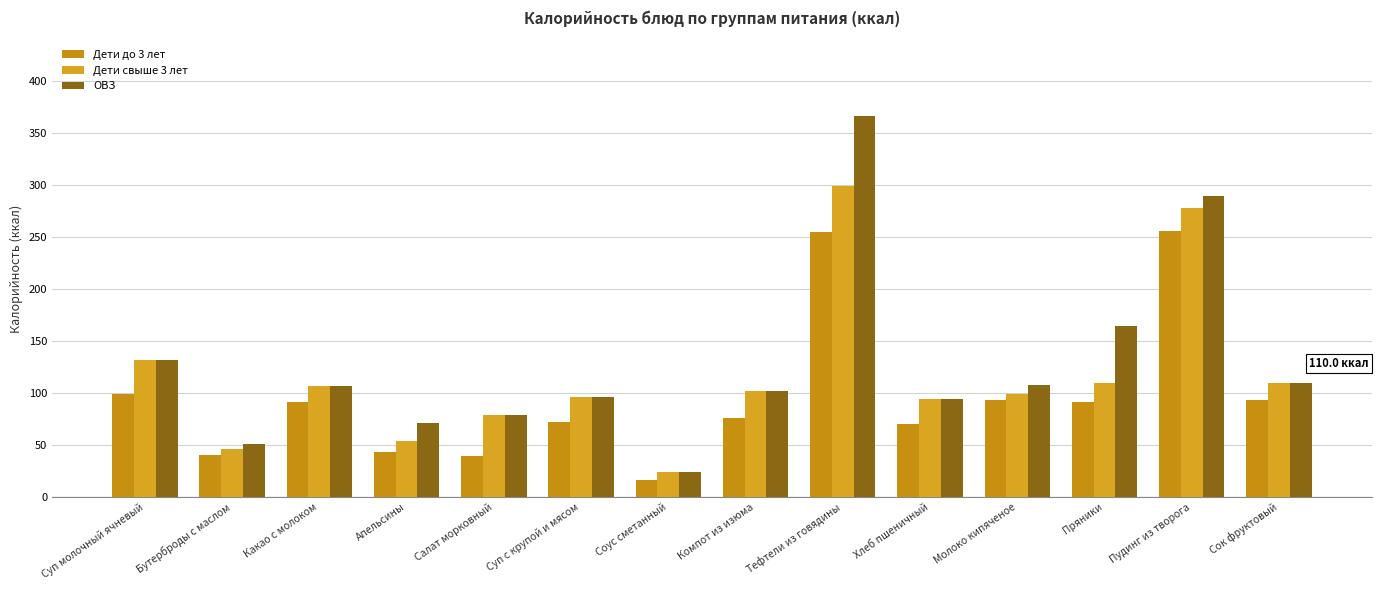

What is the total value across all series at Бутерброды с маслом?

137.1